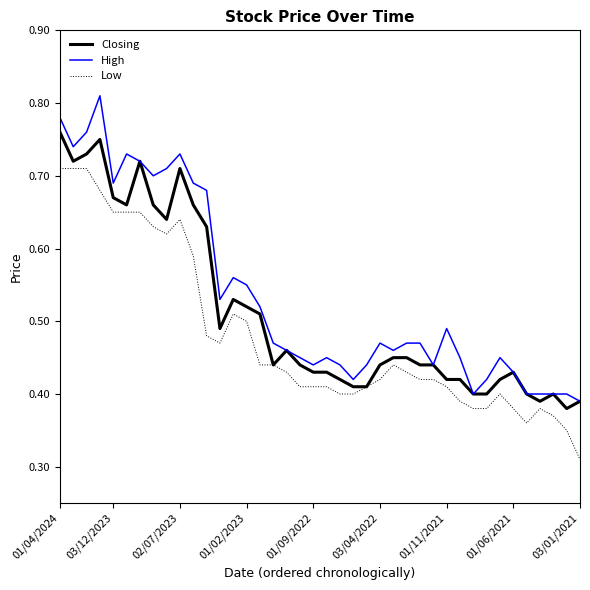

Rank the series by their average value, from lowest to highest.

Low, Closing, High